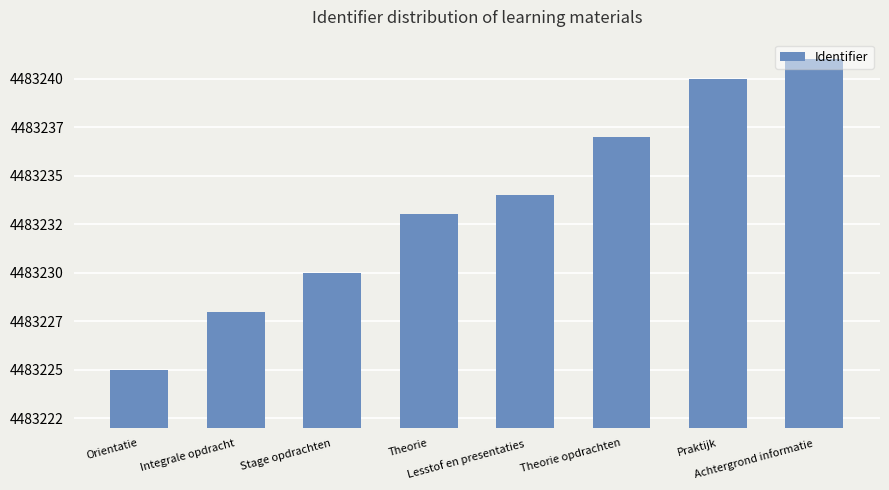

The value at Theorie opdrachten is 4483237. True or false?

True